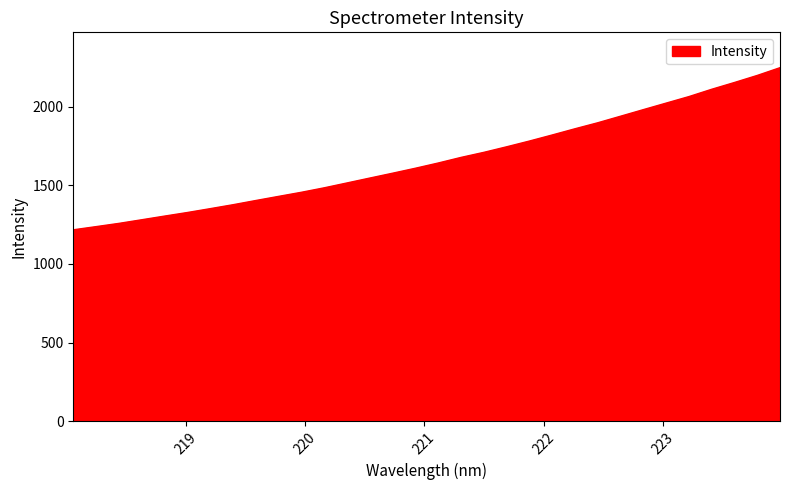

What is the difference between the maximum and minimum values?

1031.5